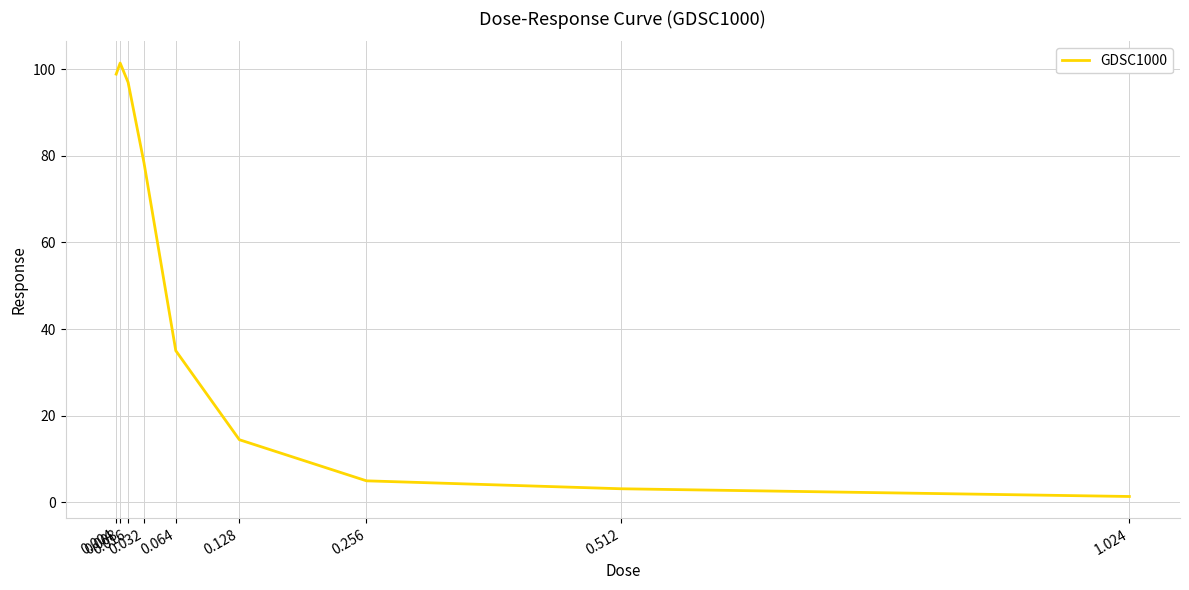

What is the difference between the maximum and minimum values?

100.0